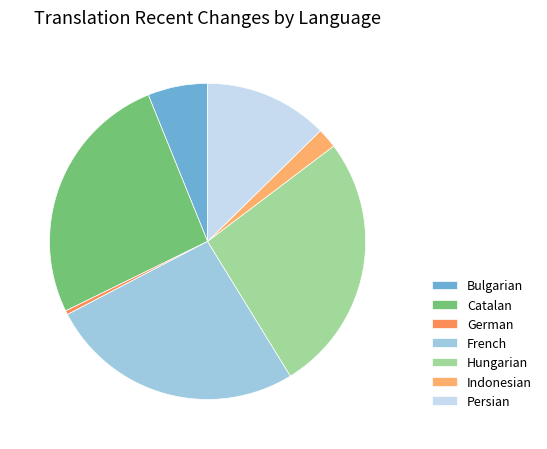

How many slices are in this pie chart?

7